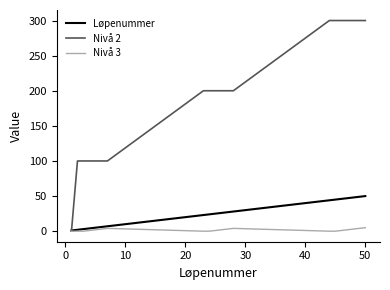

What is the maximum value for Løpenummer?

50